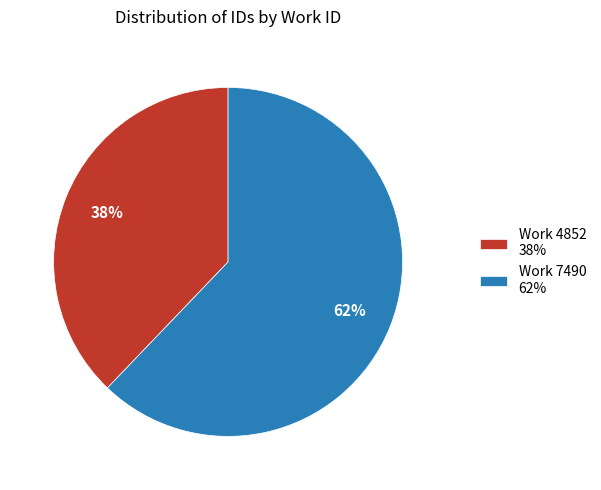

Which slice is the smallest?

Work 4852 38%